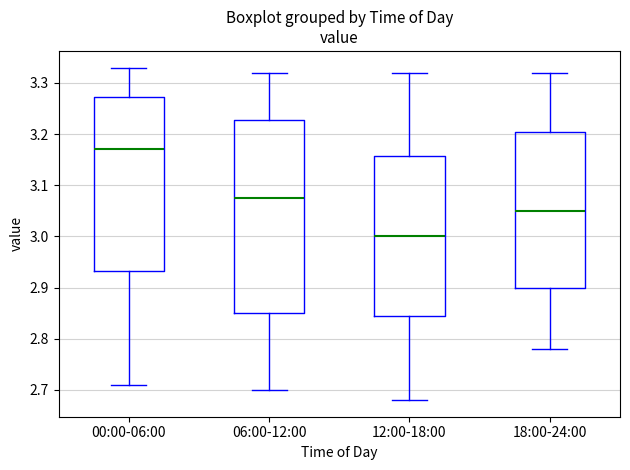

Where does the lower whisker of the box for 06:00-12:00 end on the y-axis? The values are not printed on the chart, so give them approximately, as read against the axis.

2.70